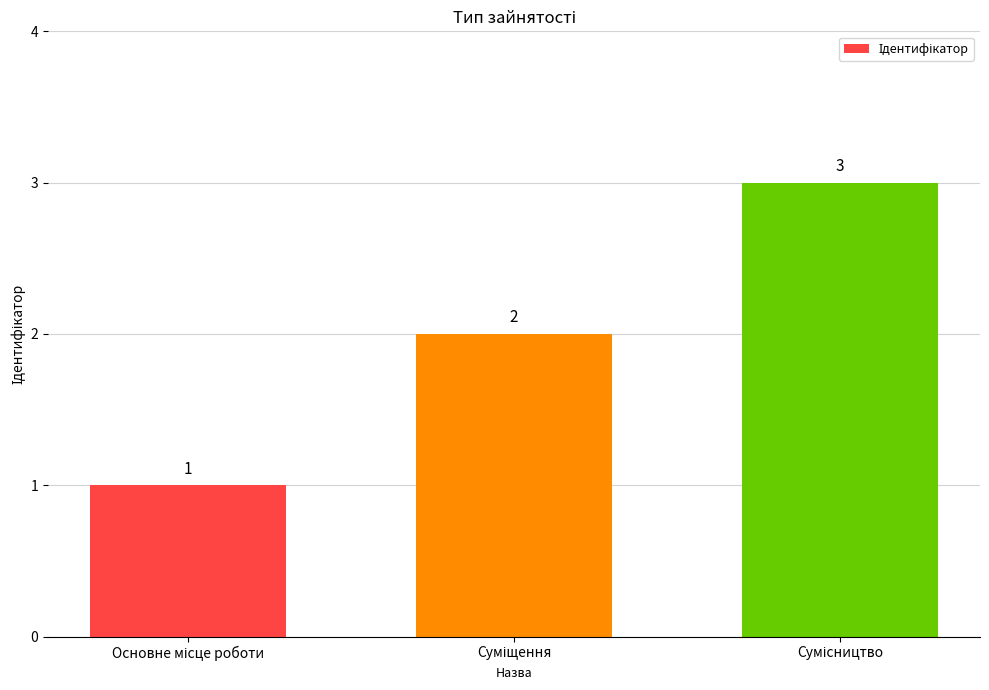

How many values are between 1 and 3?

3